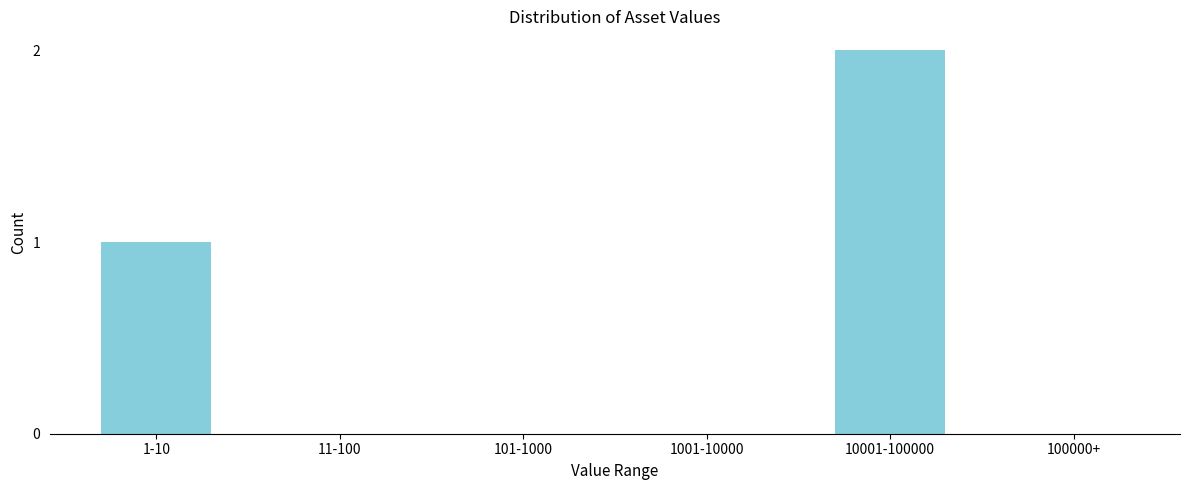

Reading left to right, list all the values displayed in this chart.

1-10=1	11-100=0	101-1000=0	1001-10000=0	10001-100000=2	100000+=0